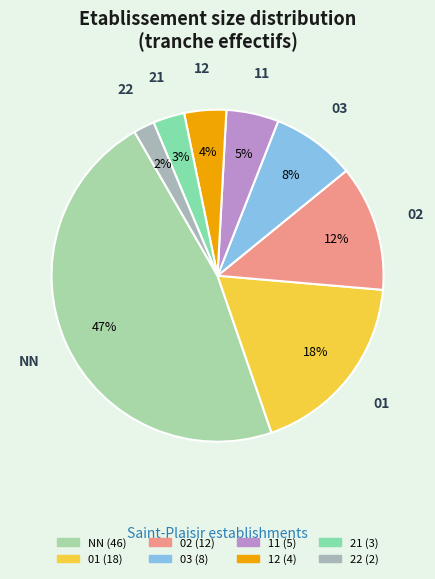

Approximately how many times larger is the value at 03 compared to 02?

0.7